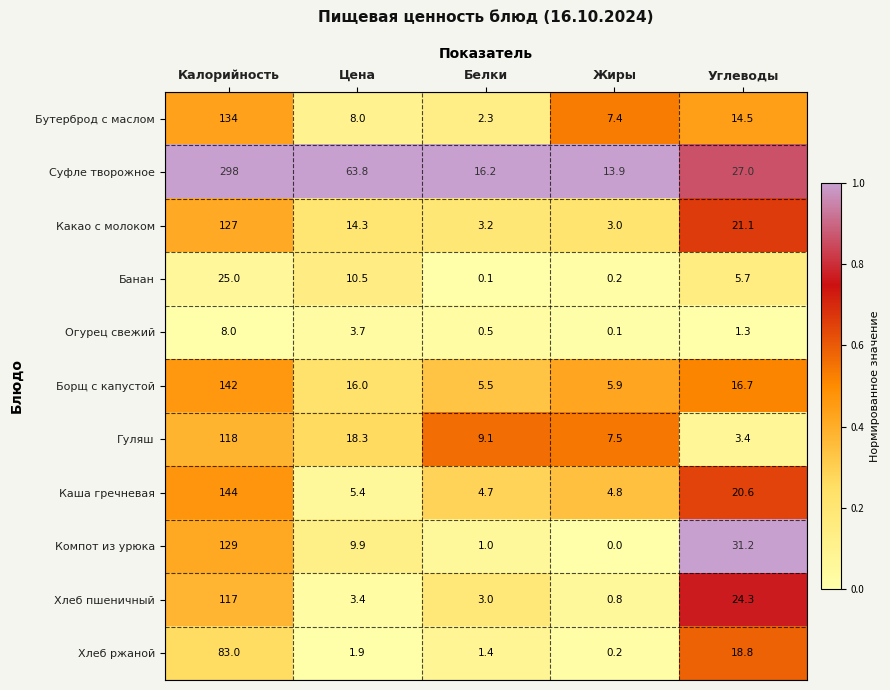

How many distinct data groups are displayed?

11